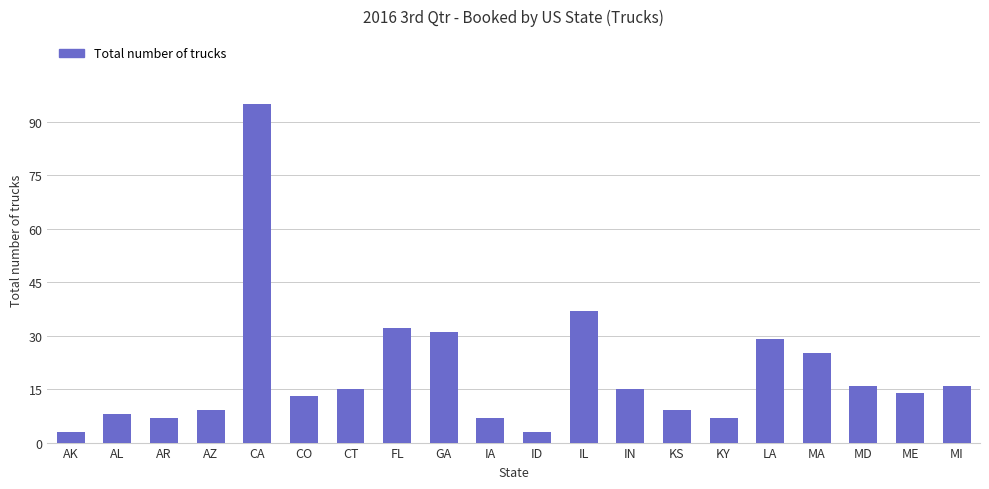

What is the value of the 8th bar from the left?

32